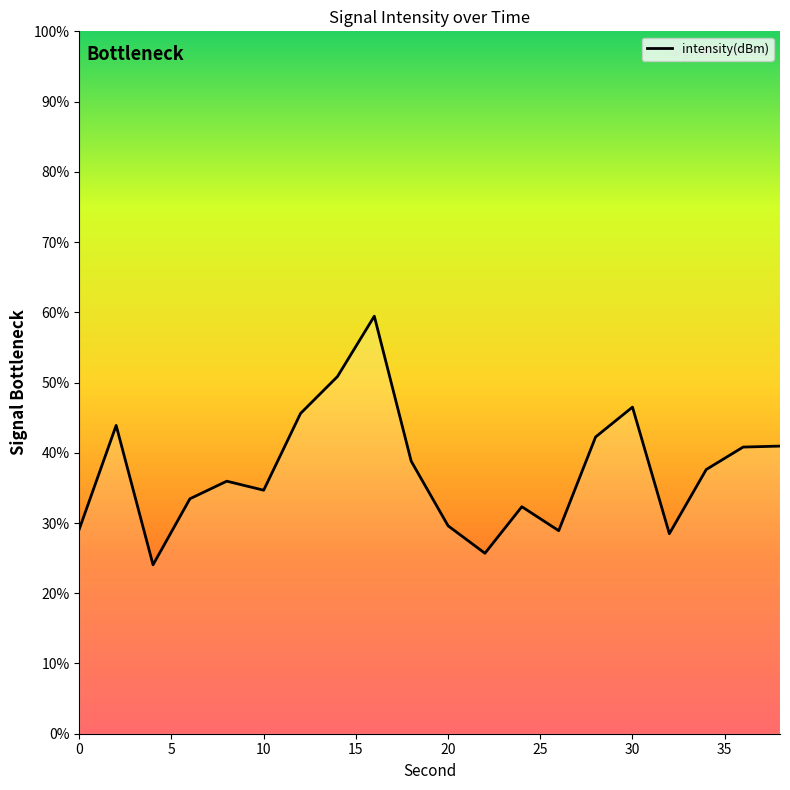

What is the difference between the maximum and minimum values?

35.4